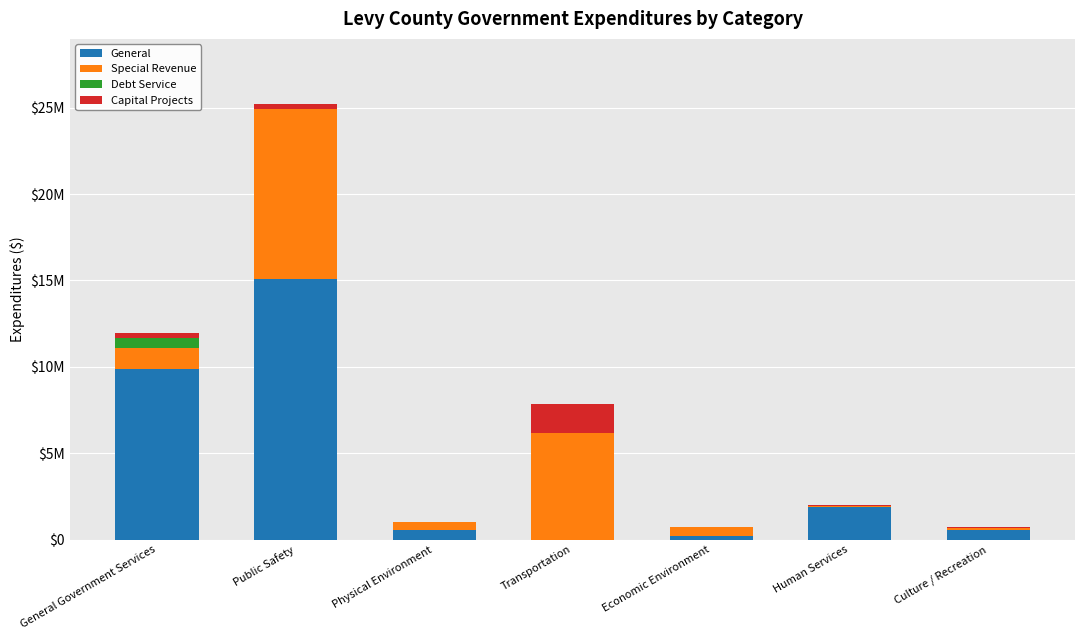

Are the bars grouped side by side (vs. stacked)?

No